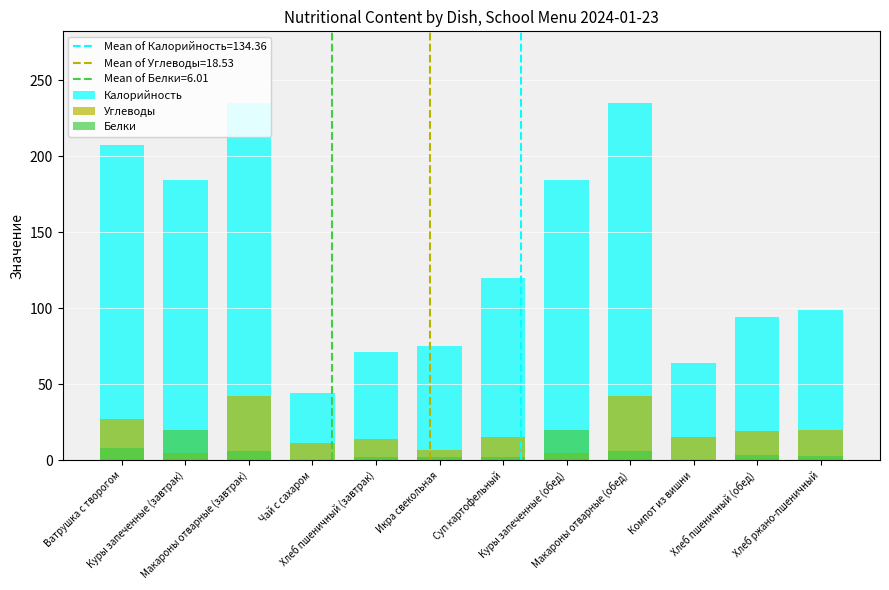

How many categories are shown in the chart?

12